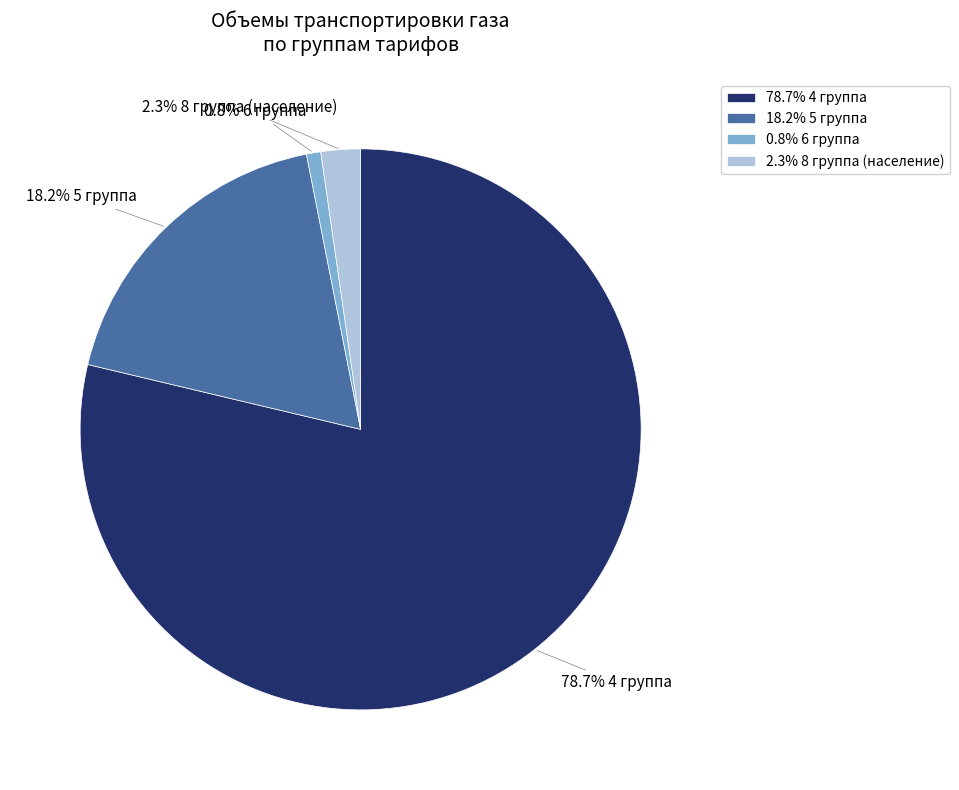

What is the smallest slice in the pie chart?

0.8% 6 группа